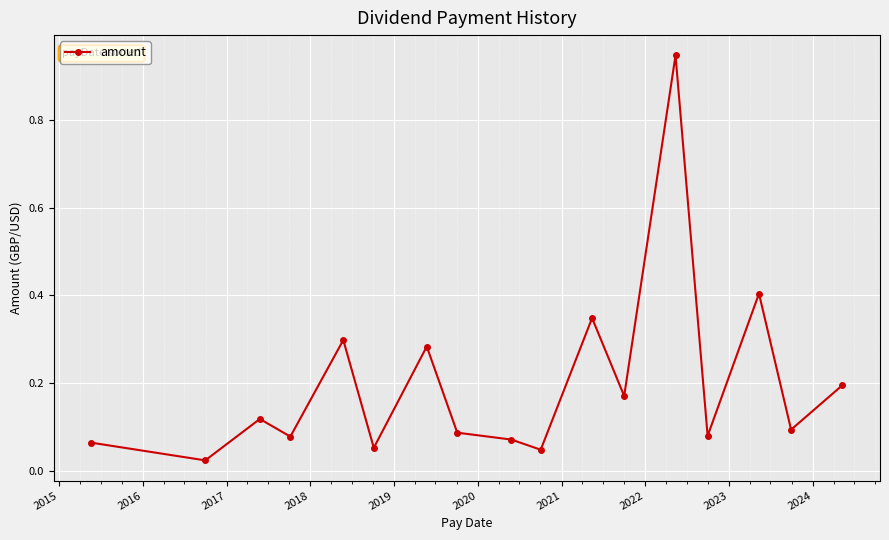

True or false: the data has more than 0 interior local peaks.

True